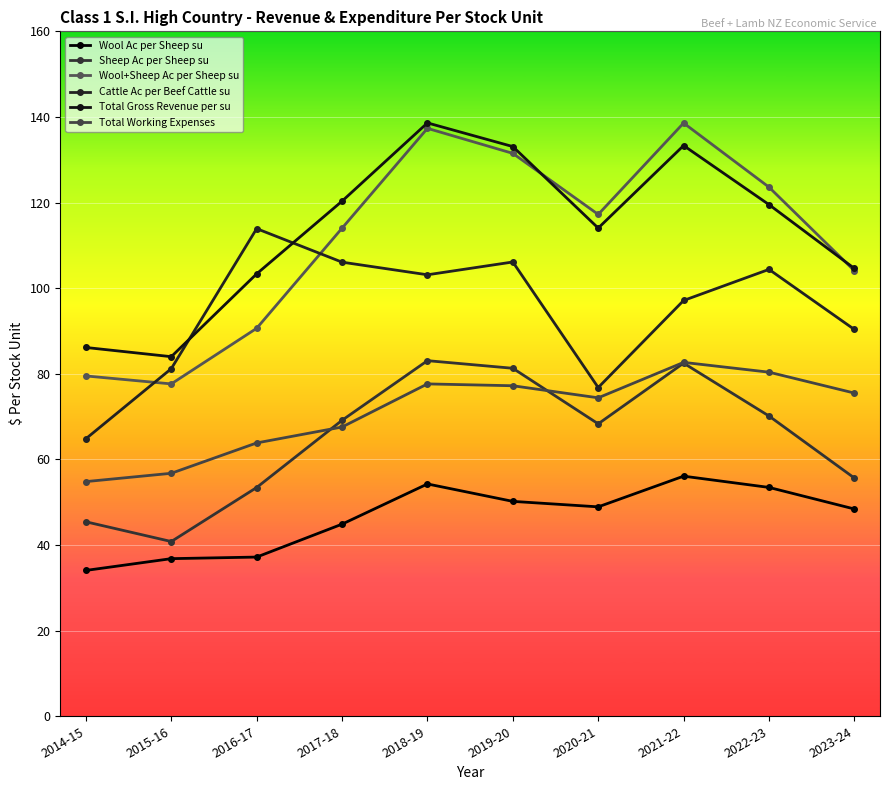

What position from the right is 2020-21?

4